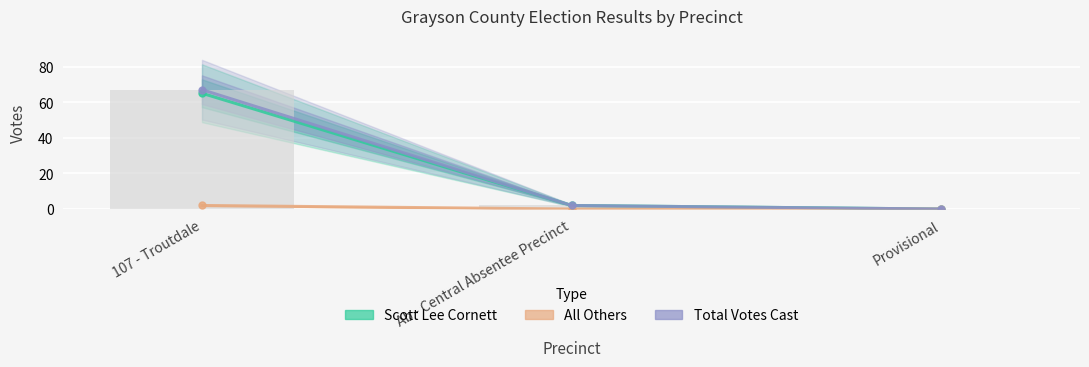

How many bars are there in each group?

3